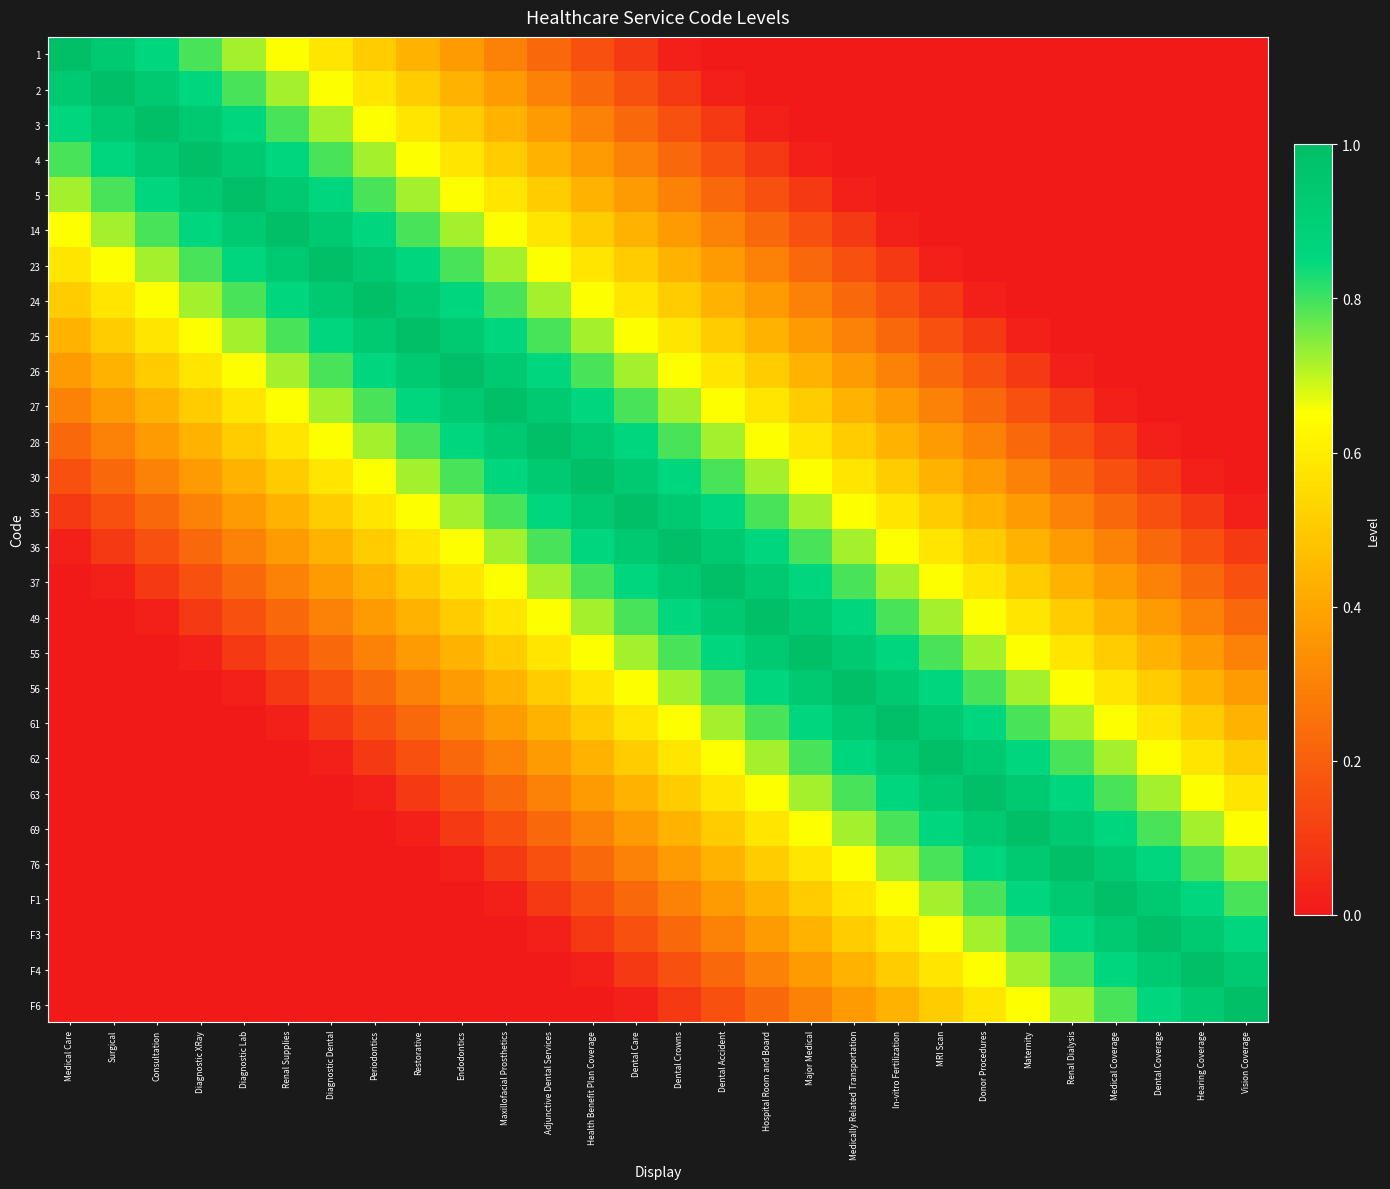

Reading right to left, what are all the values shown in this chart?

1: Vision Coverage=0.0	Hearing Coverage=0.0	Dental Coverage=0.0	Medical Coverage=0.0	Renal Dialysis=0.0	Maternity=0.0	Donor Procedures=0.0	MRI Scan=0.0	In-vitro Fertilization=0.0	Medically Related Transportation=0.0	Major Medical=0.0	Hospital Room and Board=0.0	Dental Accident=0.0	Dental Crowns=0.0	Dental Care=0.1	Health Benefit Plan Coverage=0.2	Adjunctive Dental Services=0.2	Maxillofacial Prosthetics=0.3	Endodontics=0.4	Restorative=0.4	Periodontics=0.5	Diagnostic Dental=0.6	Renal Supplies=0.6	Diagnostic Lab=0.7	Diagnostic XRay=0.8	Consultation=0.9	Surgical=0.9	Medical Care=1.0
2: Vision Coverage=0.0	Hearing Coverage=0.0	Dental Coverage=0.0	Medical Coverage=0.0	Renal Dialysis=0.0	Maternity=0.0	Donor Procedures=0.0	MRI Scan=0.0	In-vitro Fertilization=0.0	Medically Related Transportation=0.0	Major Medical=0.0	Hospital Room and Board=0.0	Dental Accident=0.0	Dental Crowns=0.1	Dental Care=0.2	Health Benefit Plan Coverage=0.2	Adjunctive Dental Services=0.3	Maxillofacial Prosthetics=0.4	Endodontics=0.4	Restorative=0.5	Periodontics=0.6	Diagnostic Dental=0.6	Renal Supplies=0.7	Diagnostic Lab=0.8	Diagnostic XRay=0.9	Consultation=0.9	Surgical=1.0	Medical Care=0.9
3: Vision Coverage=0.0	Hearing Coverage=0.0	Dental Coverage=0.0	Medical Coverage=0.0	Renal Dialysis=0.0	Maternity=0.0	Donor Procedures=0.0	MRI Scan=0.0	In-vitro Fertilization=0.0	Medically Related Transportation=0.0	Major Medical=0.0	Hospital Room and Board=0.0	Dental Accident=0.1	Dental Crowns=0.2	Dental Care=0.2	Health Benefit Plan Coverage=0.3	Adjunctive Dental Services=0.4	Maxillofacial Prosthetics=0.4	Endodontics=0.5	Restorative=0.6	Periodontics=0.6	Diagnostic Dental=0.7	Renal Supplies=0.8	Diagnostic Lab=0.9	Diagnostic XRay=0.9	Consultation=1.0	Surgical=0.9	Medical Care=0.9
4: Vision Coverage=0.0	Hearing Coverage=0.0	Dental Coverage=0.0	Medical Coverage=0.0	Renal Dialysis=0.0	Maternity=0.0	Donor Procedures=0.0	MRI Scan=0.0	In-vitro Fertilization=0.0	Medically Related Transportation=0.0	Major Medical=0.0	Hospital Room and Board=0.1	Dental Accident=0.2	Dental Crowns=0.2	Dental Care=0.3	Health Benefit Plan Coverage=0.4	Adjunctive Dental Services=0.4	Maxillofacial Prosthetics=0.5	Endodontics=0.6	Restorative=0.6	Periodontics=0.7	Diagnostic Dental=0.8	Renal Supplies=0.9	Diagnostic Lab=0.9	Diagnostic XRay=1.0	Consultation=0.9	Surgical=0.9	Medical Care=0.8
5: Vision Coverage=0.0	Hearing Coverage=0.0	Dental Coverage=0.0	Medical Coverage=0.0	Renal Dialysis=0.0	Maternity=0.0	Donor Procedures=0.0	MRI Scan=0.0	In-vitro Fertilization=0.0	Medically Related Transportation=0.0	Major Medical=0.1	Hospital Room and Board=0.2	Dental Accident=0.2	Dental Crowns=0.3	Dental Care=0.4	Health Benefit Plan Coverage=0.4	Adjunctive Dental Services=0.5	Maxillofacial Prosthetics=0.6	Endodontics=0.6	Restorative=0.7	Periodontics=0.8	Diagnostic Dental=0.9	Renal Supplies=0.9	Diagnostic Lab=1.0	Diagnostic XRay=0.9	Consultation=0.9	Surgical=0.8	Medical Care=0.7
14: Vision Coverage=0.0	Hearing Coverage=0.0	Dental Coverage=0.0	Medical Coverage=0.0	Renal Dialysis=0.0	Maternity=0.0	Donor Procedures=0.0	MRI Scan=0.0	In-vitro Fertilization=0.0	Medically Related Transportation=0.1	Major Medical=0.2	Hospital Room and Board=0.2	Dental Accident=0.3	Dental Crowns=0.4	Dental Care=0.4	Health Benefit Plan Coverage=0.5	Adjunctive Dental Services=0.6	Maxillofacial Prosthetics=0.6	Endodontics=0.7	Restorative=0.8	Periodontics=0.9	Diagnostic Dental=0.9	Renal Supplies=1.0	Diagnostic Lab=0.9	Diagnostic XRay=0.9	Consultation=0.8	Surgical=0.7	Medical Care=0.6
23: Vision Coverage=0.0	Hearing Coverage=0.0	Dental Coverage=0.0	Medical Coverage=0.0	Renal Dialysis=0.0	Maternity=0.0	Donor Procedures=0.0	MRI Scan=0.0	In-vitro Fertilization=0.1	Medically Related Transportation=0.2	Major Medical=0.2	Hospital Room and Board=0.3	Dental Accident=0.4	Dental Crowns=0.4	Dental Care=0.5	Health Benefit Plan Coverage=0.6	Adjunctive Dental Services=0.6	Maxillofacial Prosthetics=0.7	Endodontics=0.8	Restorative=0.9	Periodontics=0.9	Diagnostic Dental=1.0	Renal Supplies=0.9	Diagnostic Lab=0.9	Diagnostic XRay=0.8	Consultation=0.7	Surgical=0.6	Medical Care=0.6
24: Vision Coverage=0.0	Hearing Coverage=0.0	Dental Coverage=0.0	Medical Coverage=0.0	Renal Dialysis=0.0	Maternity=0.0	Donor Procedures=0.0	MRI Scan=0.1	In-vitro Fertilization=0.2	Medically Related Transportation=0.2	Major Medical=0.3	Hospital Room and Board=0.4	Dental Accident=0.4	Dental Crowns=0.5	Dental Care=0.6	Health Benefit Plan Coverage=0.6	Adjunctive Dental Services=0.7	Maxillofacial Prosthetics=0.8	Endodontics=0.9	Restorative=0.9	Periodontics=1.0	Diagnostic Dental=0.9	Renal Supplies=0.9	Diagnostic Lab=0.8	Diagnostic XRay=0.7	Consultation=0.6	Surgical=0.6	Medical Care=0.5
25: Vision Coverage=0.0	Hearing Coverage=0.0	Dental Coverage=0.0	Medical Coverage=0.0	Renal Dialysis=0.0	Maternity=0.0	Donor Procedures=0.1	MRI Scan=0.2	In-vitro Fertilization=0.2	Medically Related Transportation=0.3	Major Medical=0.4	Hospital Room and Board=0.4	Dental Accident=0.5	Dental Crowns=0.6	Dental Care=0.6	Health Benefit Plan Coverage=0.7	Adjunctive Dental Services=0.8	Maxillofacial Prosthetics=0.9	Endodontics=0.9	Restorative=1.0	Periodontics=0.9	Diagnostic Dental=0.9	Renal Supplies=0.8	Diagnostic Lab=0.7	Diagnostic XRay=0.6	Consultation=0.6	Surgical=0.5	Medical Care=0.4
26: Vision Coverage=0.0	Hearing Coverage=0.0	Dental Coverage=0.0	Medical Coverage=0.0	Renal Dialysis=0.0	Maternity=0.1	Donor Procedures=0.2	MRI Scan=0.2	In-vitro Fertilization=0.3	Medically Related Transportation=0.4	Major Medical=0.4	Hospital Room and Board=0.5	Dental Accident=0.6	Dental Crowns=0.6	Dental Care=0.7	Health Benefit Plan Coverage=0.8	Adjunctive Dental Services=0.9	Maxillofacial Prosthetics=0.9	Endodontics=1.0	Restorative=0.9	Periodontics=0.9	Diagnostic Dental=0.8	Renal Supplies=0.7	Diagnostic Lab=0.6	Diagnostic XRay=0.6	Consultation=0.5	Surgical=0.4	Medical Care=0.4
27: Vision Coverage=0.0	Hearing Coverage=0.0	Dental Coverage=0.0	Medical Coverage=0.0	Renal Dialysis=0.1	Maternity=0.2	Donor Procedures=0.2	MRI Scan=0.3	In-vitro Fertilization=0.4	Medically Related Transportation=0.4	Major Medical=0.5	Hospital Room and Board=0.6	Dental Accident=0.6	Dental Crowns=0.7	Dental Care=0.8	Health Benefit Plan Coverage=0.9	Adjunctive Dental Services=0.9	Maxillofacial Prosthetics=1.0	Endodontics=0.9	Restorative=0.9	Periodontics=0.8	Diagnostic Dental=0.7	Renal Supplies=0.6	Diagnostic Lab=0.6	Diagnostic XRay=0.5	Consultation=0.4	Surgical=0.4	Medical Care=0.3
28: Vision Coverage=0.0	Hearing Coverage=0.0	Dental Coverage=0.0	Medical Coverage=0.1	Renal Dialysis=0.2	Maternity=0.2	Donor Procedures=0.3	MRI Scan=0.4	In-vitro Fertilization=0.4	Medically Related Transportation=0.5	Major Medical=0.6	Hospital Room and Board=0.6	Dental Accident=0.7	Dental Crowns=0.8	Dental Care=0.9	Health Benefit Plan Coverage=0.9	Adjunctive Dental Services=1.0	Maxillofacial Prosthetics=0.9	Endodontics=0.9	Restorative=0.8	Periodontics=0.7	Diagnostic Dental=0.6	Renal Supplies=0.6	Diagnostic Lab=0.5	Diagnostic XRay=0.4	Consultation=0.4	Surgical=0.3	Medical Care=0.2
30: Vision Coverage=0.0	Hearing Coverage=0.0	Dental Coverage=0.1	Medical Coverage=0.2	Renal Dialysis=0.2	Maternity=0.3	Donor Procedures=0.4	MRI Scan=0.4	In-vitro Fertilization=0.5	Medically Related Transportation=0.6	Major Medical=0.6	Hospital Room and Board=0.7	Dental Accident=0.8	Dental Crowns=0.9	Dental Care=0.9	Health Benefit Plan Coverage=1.0	Adjunctive Dental Services=0.9	Maxillofacial Prosthetics=0.9	Endodontics=0.8	Restorative=0.7	Periodontics=0.6	Diagnostic Dental=0.6	Renal Supplies=0.5	Diagnostic Lab=0.4	Diagnostic XRay=0.4	Consultation=0.3	Surgical=0.2	Medical Care=0.2
35: Vision Coverage=0.0	Hearing Coverage=0.1	Dental Coverage=0.2	Medical Coverage=0.2	Renal Dialysis=0.3	Maternity=0.4	Donor Procedures=0.4	MRI Scan=0.5	In-vitro Fertilization=0.6	Medically Related Transportation=0.6	Major Medical=0.7	Hospital Room and Board=0.8	Dental Accident=0.9	Dental Crowns=0.9	Dental Care=1.0	Health Benefit Plan Coverage=0.9	Adjunctive Dental Services=0.9	Maxillofacial Prosthetics=0.8	Endodontics=0.7	Restorative=0.6	Periodontics=0.6	Diagnostic Dental=0.5	Renal Supplies=0.4	Diagnostic Lab=0.4	Diagnostic XRay=0.3	Consultation=0.2	Surgical=0.2	Medical Care=0.1
36: Vision Coverage=0.1	Hearing Coverage=0.2	Dental Coverage=0.2	Medical Coverage=0.3	Renal Dialysis=0.4	Maternity=0.4	Donor Procedures=0.5	MRI Scan=0.6	In-vitro Fertilization=0.6	Medically Related Transportation=0.7	Major Medical=0.8	Hospital Room and Board=0.9	Dental Accident=0.9	Dental Crowns=1.0	Dental Care=0.9	Health Benefit Plan Coverage=0.9	Adjunctive Dental Services=0.8	Maxillofacial Prosthetics=0.7	Endodontics=0.6	Restorative=0.6	Periodontics=0.5	Diagnostic Dental=0.4	Renal Supplies=0.4	Diagnostic Lab=0.3	Diagnostic XRay=0.2	Consultation=0.2	Surgical=0.1	Medical Care=0.0
37: Vision Coverage=0.2	Hearing Coverage=0.2	Dental Coverage=0.3	Medical Coverage=0.4	Renal Dialysis=0.4	Maternity=0.5	Donor Procedures=0.6	MRI Scan=0.6	In-vitro Fertilization=0.7	Medically Related Transportation=0.8	Major Medical=0.9	Hospital Room and Board=0.9	Dental Accident=1.0	Dental Crowns=0.9	Dental Care=0.9	Health Benefit Plan Coverage=0.8	Adjunctive Dental Services=0.7	Maxillofacial Prosthetics=0.6	Endodontics=0.6	Restorative=0.5	Periodontics=0.4	Diagnostic Dental=0.4	Renal Supplies=0.3	Diagnostic Lab=0.2	Diagnostic XRay=0.2	Consultation=0.1	Surgical=0.0	Medical Care=0.0
49: Vision Coverage=0.2	Hearing Coverage=0.3	Dental Coverage=0.4	Medical Coverage=0.4	Renal Dialysis=0.5	Maternity=0.6	Donor Procedures=0.6	MRI Scan=0.7	In-vitro Fertilization=0.8	Medically Related Transportation=0.9	Major Medical=0.9	Hospital Room and Board=1.0	Dental Accident=0.9	Dental Crowns=0.9	Dental Care=0.8	Health Benefit Plan Coverage=0.7	Adjunctive Dental Services=0.6	Maxillofacial Prosthetics=0.6	Endodontics=0.5	Restorative=0.4	Periodontics=0.4	Diagnostic Dental=0.3	Renal Supplies=0.2	Diagnostic Lab=0.2	Diagnostic XRay=0.1	Consultation=0.0	Surgical=0.0	Medical Care=0.0
55: Vision Coverage=0.3	Hearing Coverage=0.4	Dental Coverage=0.4	Medical Coverage=0.5	Renal Dialysis=0.6	Maternity=0.6	Donor Procedures=0.7	MRI Scan=0.8	In-vitro Fertilization=0.9	Medically Related Transportation=0.9	Major Medical=1.0	Hospital Room and Board=0.9	Dental Accident=0.9	Dental Crowns=0.8	Dental Care=0.7	Health Benefit Plan Coverage=0.6	Adjunctive Dental Services=0.6	Maxillofacial Prosthetics=0.5	Endodontics=0.4	Restorative=0.4	Periodontics=0.3	Diagnostic Dental=0.2	Renal Supplies=0.2	Diagnostic Lab=0.1	Diagnostic XRay=0.0	Consultation=0.0	Surgical=0.0	Medical Care=0.0
56: Vision Coverage=0.4	Hearing Coverage=0.4	Dental Coverage=0.5	Medical Coverage=0.6	Renal Dialysis=0.6	Maternity=0.7	Donor Procedures=0.8	MRI Scan=0.9	In-vitro Fertilization=0.9	Medically Related Transportation=1.0	Major Medical=0.9	Hospital Room and Board=0.9	Dental Accident=0.8	Dental Crowns=0.7	Dental Care=0.6	Health Benefit Plan Coverage=0.6	Adjunctive Dental Services=0.5	Maxillofacial Prosthetics=0.4	Endodontics=0.4	Restorative=0.3	Periodontics=0.2	Diagnostic Dental=0.2	Renal Supplies=0.1	Diagnostic Lab=0.0	Diagnostic XRay=0.0	Consultation=0.0	Surgical=0.0	Medical Care=0.0
61: Vision Coverage=0.4	Hearing Coverage=0.5	Dental Coverage=0.6	Medical Coverage=0.6	Renal Dialysis=0.7	Maternity=0.8	Donor Procedures=0.9	MRI Scan=0.9	In-vitro Fertilization=1.0	Medically Related Transportation=0.9	Major Medical=0.9	Hospital Room and Board=0.8	Dental Accident=0.7	Dental Crowns=0.6	Dental Care=0.6	Health Benefit Plan Coverage=0.5	Adjunctive Dental Services=0.4	Maxillofacial Prosthetics=0.4	Endodontics=0.3	Restorative=0.2	Periodontics=0.2	Diagnostic Dental=0.1	Renal Supplies=0.0	Diagnostic Lab=0.0	Diagnostic XRay=0.0	Consultation=0.0	Surgical=0.0	Medical Care=0.0
62: Vision Coverage=0.5	Hearing Coverage=0.6	Dental Coverage=0.6	Medical Coverage=0.7	Renal Dialysis=0.8	Maternity=0.9	Donor Procedures=0.9	MRI Scan=1.0	In-vitro Fertilization=0.9	Medically Related Transportation=0.9	Major Medical=0.8	Hospital Room and Board=0.7	Dental Accident=0.6	Dental Crowns=0.6	Dental Care=0.5	Health Benefit Plan Coverage=0.4	Adjunctive Dental Services=0.4	Maxillofacial Prosthetics=0.3	Endodontics=0.2	Restorative=0.2	Periodontics=0.1	Diagnostic Dental=0.0	Renal Supplies=0.0	Diagnostic Lab=0.0	Diagnostic XRay=0.0	Consultation=0.0	Surgical=0.0	Medical Care=0.0
63: Vision Coverage=0.6	Hearing Coverage=0.6	Dental Coverage=0.7	Medical Coverage=0.8	Renal Dialysis=0.9	Maternity=0.9	Donor Procedures=1.0	MRI Scan=0.9	In-vitro Fertilization=0.9	Medically Related Transportation=0.8	Major Medical=0.7	Hospital Room and Board=0.6	Dental Accident=0.6	Dental Crowns=0.5	Dental Care=0.4	Health Benefit Plan Coverage=0.4	Adjunctive Dental Services=0.3	Maxillofacial Prosthetics=0.2	Endodontics=0.2	Restorative=0.1	Periodontics=0.0	Diagnostic Dental=0.0	Renal Supplies=0.0	Diagnostic Lab=0.0	Diagnostic XRay=0.0	Consultation=0.0	Surgical=0.0	Medical Care=0.0
69: Vision Coverage=0.6	Hearing Coverage=0.7	Dental Coverage=0.8	Medical Coverage=0.9	Renal Dialysis=0.9	Maternity=1.0	Donor Procedures=0.9	MRI Scan=0.9	In-vitro Fertilization=0.8	Medically Related Transportation=0.7	Major Medical=0.6	Hospital Room and Board=0.6	Dental Accident=0.5	Dental Crowns=0.4	Dental Care=0.4	Health Benefit Plan Coverage=0.3	Adjunctive Dental Services=0.2	Maxillofacial Prosthetics=0.2	Endodontics=0.1	Restorative=0.0	Periodontics=0.0	Diagnostic Dental=0.0	Renal Supplies=0.0	Diagnostic Lab=0.0	Diagnostic XRay=0.0	Consultation=0.0	Surgical=0.0	Medical Care=0.0
76: Vision Coverage=0.7	Hearing Coverage=0.8	Dental Coverage=0.9	Medical Coverage=0.9	Renal Dialysis=1.0	Maternity=0.9	Donor Procedures=0.9	MRI Scan=0.8	In-vitro Fertilization=0.7	Medically Related Transportation=0.6	Major Medical=0.6	Hospital Room and Board=0.5	Dental Accident=0.4	Dental Crowns=0.4	Dental Care=0.3	Health Benefit Plan Coverage=0.2	Adjunctive Dental Services=0.2	Maxillofacial Prosthetics=0.1	Endodontics=0.0	Restorative=0.0	Periodontics=0.0	Diagnostic Dental=0.0	Renal Supplies=0.0	Diagnostic Lab=0.0	Diagnostic XRay=0.0	Consultation=0.0	Surgical=0.0	Medical Care=0.0
F1: Vision Coverage=0.8	Hearing Coverage=0.9	Dental Coverage=0.9	Medical Coverage=1.0	Renal Dialysis=0.9	Maternity=0.9	Donor Procedures=0.8	MRI Scan=0.7	In-vitro Fertilization=0.6	Medically Related Transportation=0.6	Major Medical=0.5	Hospital Room and Board=0.4	Dental Accident=0.4	Dental Crowns=0.3	Dental Care=0.2	Health Benefit Plan Coverage=0.2	Adjunctive Dental Services=0.1	Maxillofacial Prosthetics=0.0	Endodontics=0.0	Restorative=0.0	Periodontics=0.0	Diagnostic Dental=0.0	Renal Supplies=0.0	Diagnostic Lab=0.0	Diagnostic XRay=0.0	Consultation=0.0	Surgical=0.0	Medical Care=0.0
F3: Vision Coverage=0.9	Hearing Coverage=0.9	Dental Coverage=1.0	Medical Coverage=0.9	Renal Dialysis=0.9	Maternity=0.8	Donor Procedures=0.7	MRI Scan=0.6	In-vitro Fertilization=0.6	Medically Related Transportation=0.5	Major Medical=0.4	Hospital Room and Board=0.4	Dental Accident=0.3	Dental Crowns=0.2	Dental Care=0.2	Health Benefit Plan Coverage=0.1	Adjunctive Dental Services=0.0	Maxillofacial Prosthetics=0.0	Endodontics=0.0	Restorative=0.0	Periodontics=0.0	Diagnostic Dental=0.0	Renal Supplies=0.0	Diagnostic Lab=0.0	Diagnostic XRay=0.0	Consultation=0.0	Surgical=0.0	Medical Care=0.0
F4: Vision Coverage=0.9	Hearing Coverage=1.0	Dental Coverage=0.9	Medical Coverage=0.9	Renal Dialysis=0.8	Maternity=0.7	Donor Procedures=0.6	MRI Scan=0.6	In-vitro Fertilization=0.5	Medically Related Transportation=0.4	Major Medical=0.4	Hospital Room and Board=0.3	Dental Accident=0.2	Dental Crowns=0.2	Dental Care=0.1	Health Benefit Plan Coverage=0.0	Adjunctive Dental Services=0.0	Maxillofacial Prosthetics=0.0	Endodontics=0.0	Restorative=0.0	Periodontics=0.0	Diagnostic Dental=0.0	Renal Supplies=0.0	Diagnostic Lab=0.0	Diagnostic XRay=0.0	Consultation=0.0	Surgical=0.0	Medical Care=0.0
F6: Vision Coverage=1.0	Hearing Coverage=0.9	Dental Coverage=0.9	Medical Coverage=0.8	Renal Dialysis=0.7	Maternity=0.6	Donor Procedures=0.6	MRI Scan=0.5	In-vitro Fertilization=0.4	Medically Related Transportation=0.4	Major Medical=0.3	Hospital Room and Board=0.2	Dental Accident=0.2	Dental Crowns=0.1	Dental Care=0.0	Health Benefit Plan Coverage=0.0	Adjunctive Dental Services=0.0	Maxillofacial Prosthetics=0.0	Endodontics=0.0	Restorative=0.0	Periodontics=0.0	Diagnostic Dental=0.0	Renal Supplies=0.0	Diagnostic Lab=0.0	Diagnostic XRay=0.0	Consultation=0.0	Surgical=0.0	Medical Care=0.0